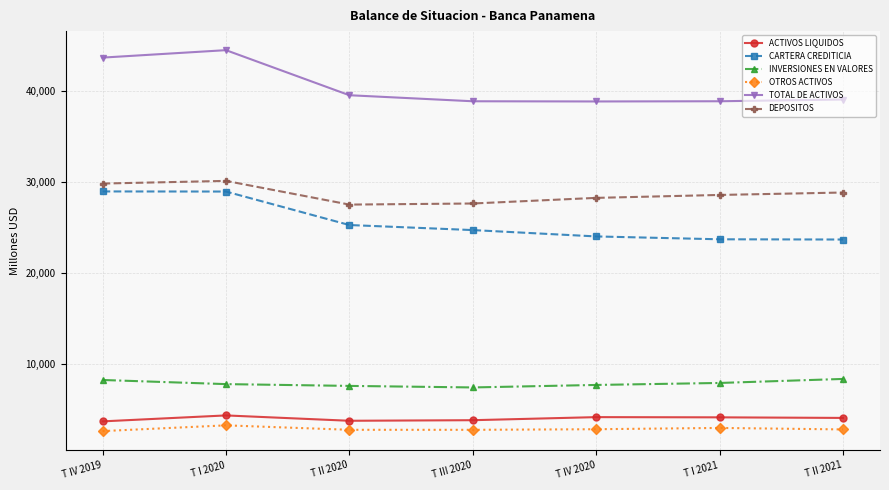

True or false: INVERSIONES EN VALORES has a value of 2873.5 at T II 2020.

False